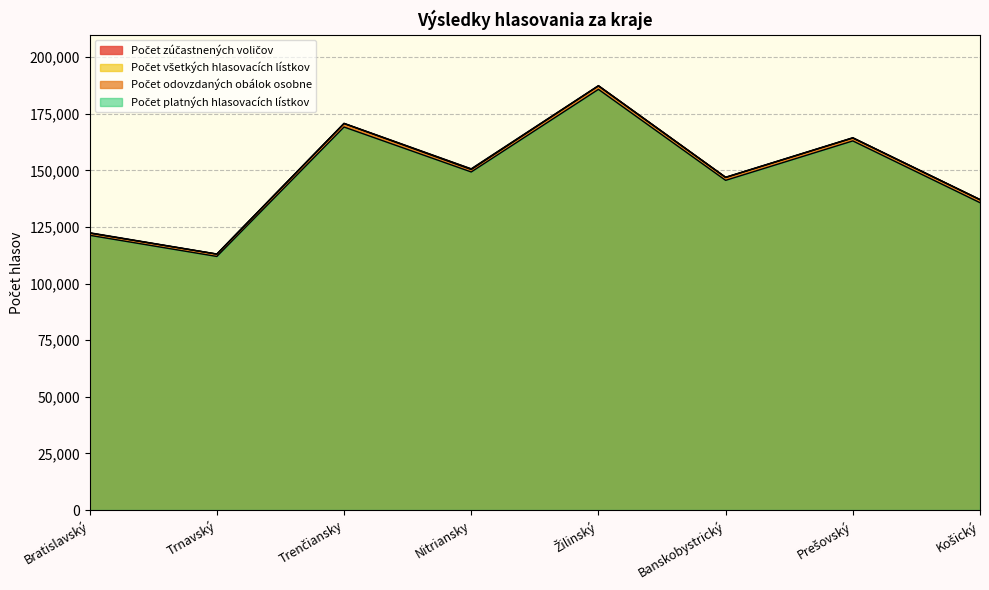

Where does the Počet zúčastnených voličov series first go above 150714?

Trenčiansky